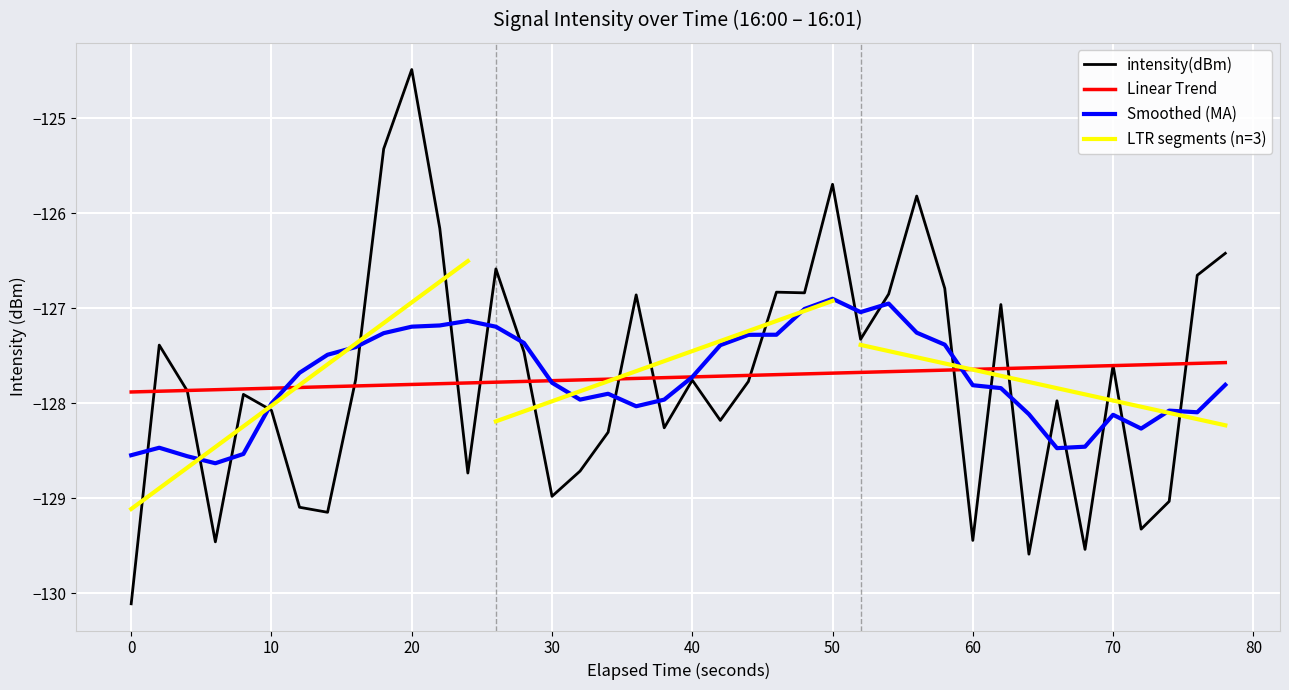

Is this an area chart (filled region under the line)?

No